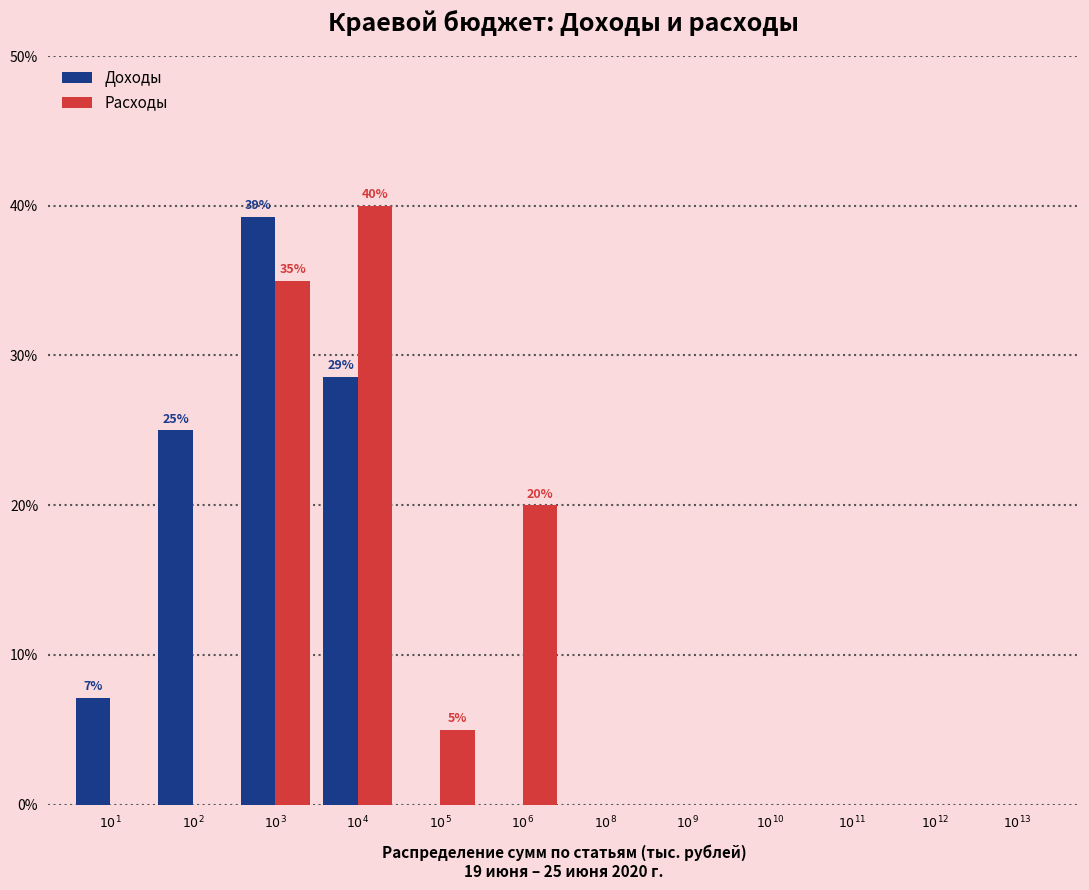

What is the maximum value for Расходы?

40.0